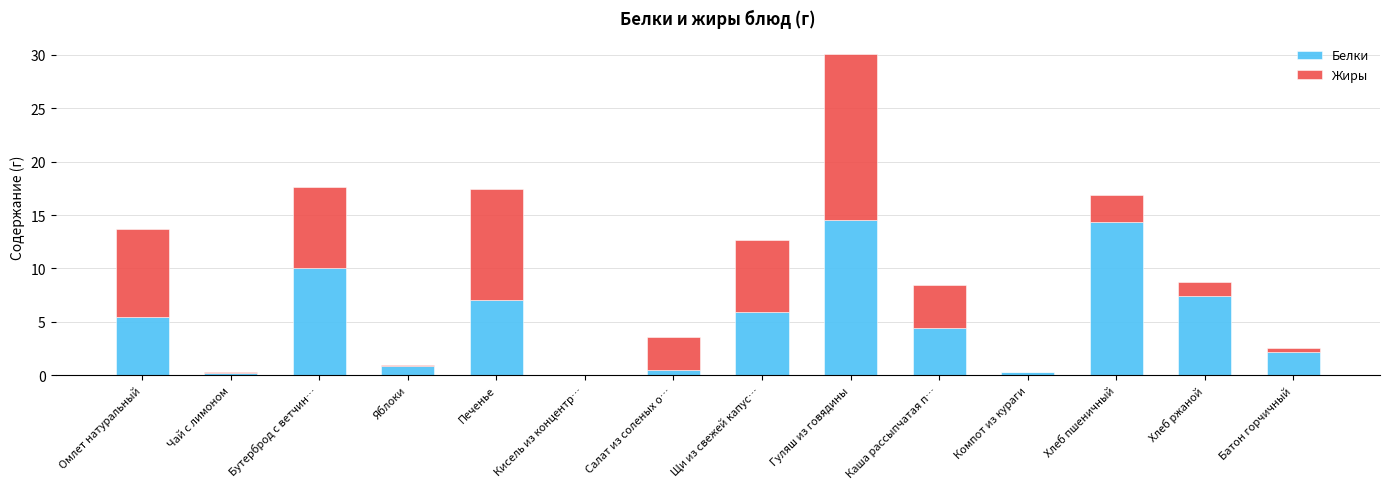

What is the average value of the Белки series?

5.2